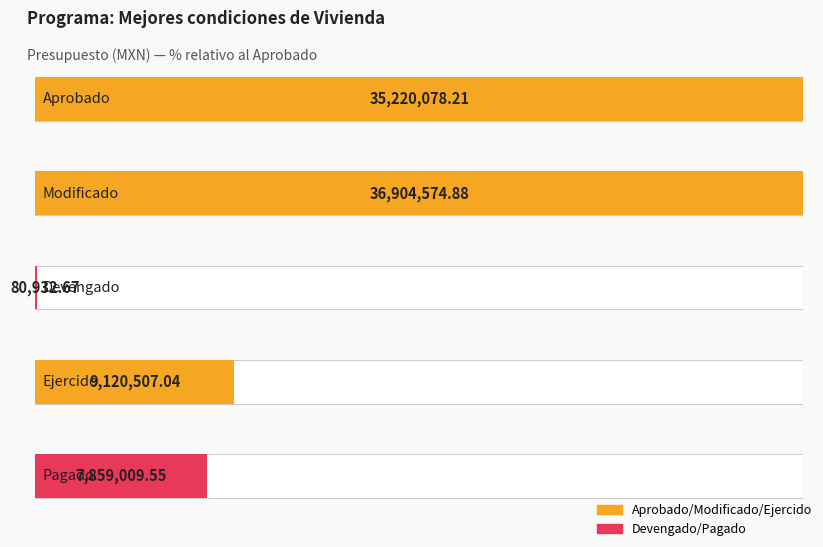

What is the average value of the Aprobado series?

35220078.2